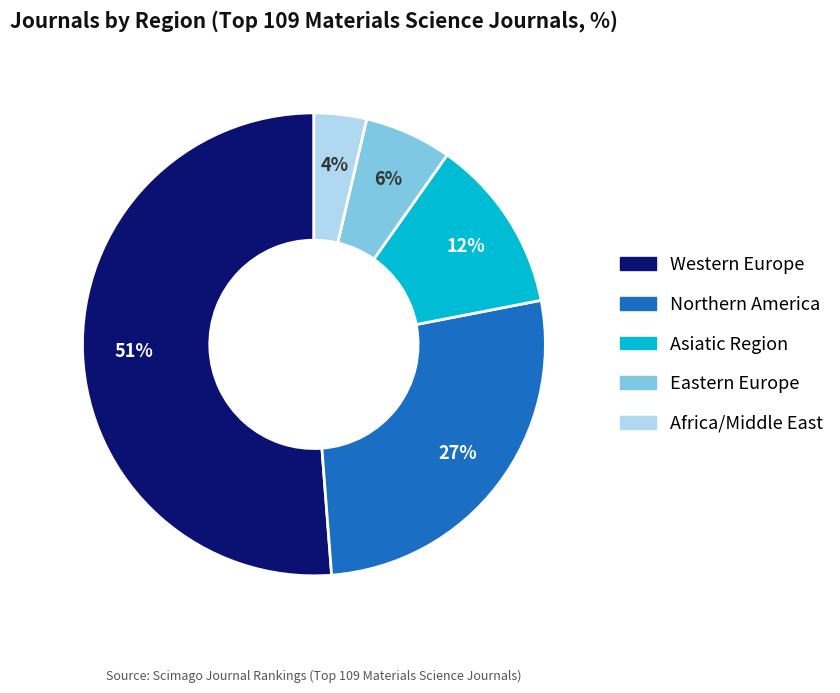

Rank the categories by value from highest to lowest.

Western Europe, Northern America, Asiatic Region, Eastern Europe, Africa/Middle East